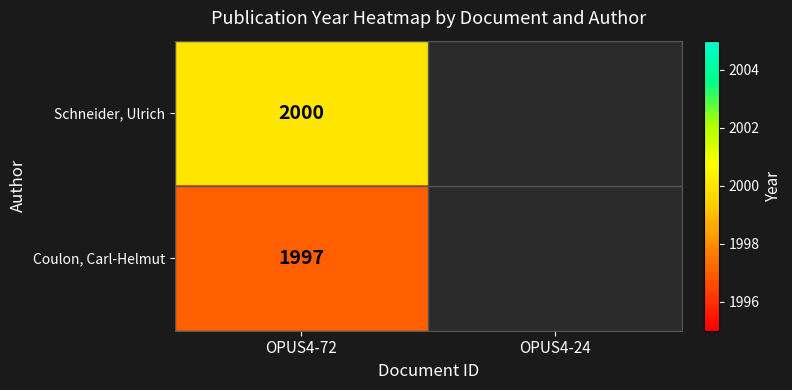

What is the spread (max minus min) of values at OPUS4-72?

3